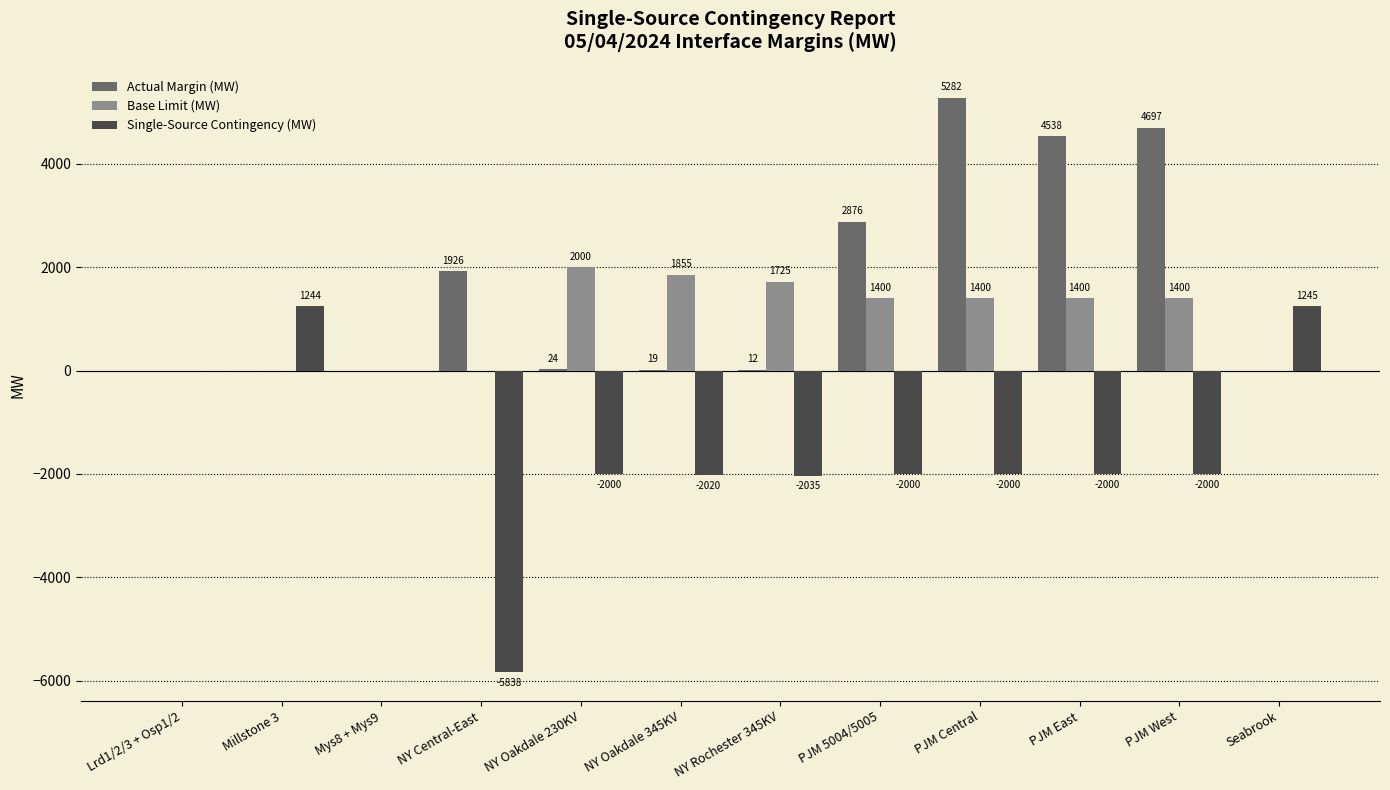

Is the value of Base Limit (MW) at PJM East greater than the value of Actual Margin (MW) at NY Central-East?

No